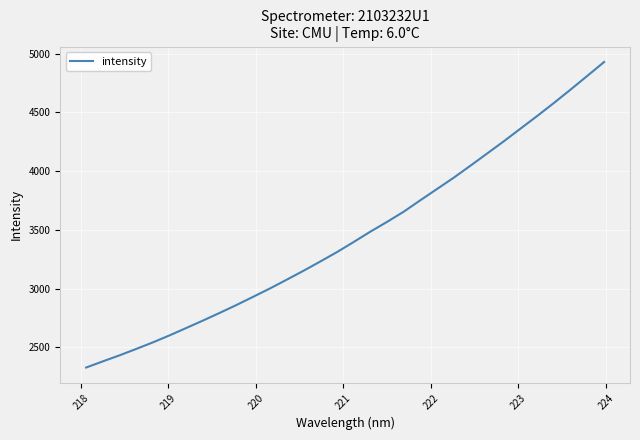

What is the difference between the maximum and minimum values?

2600.3